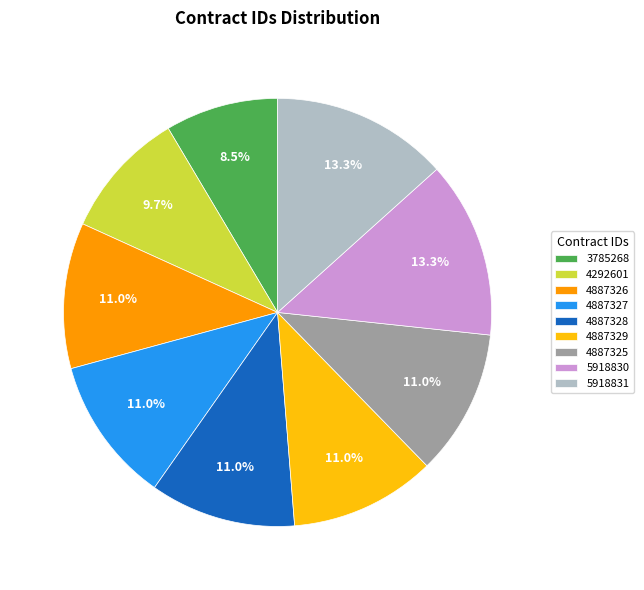

To the nearest percent, what portion does 4887327 represent?

11%